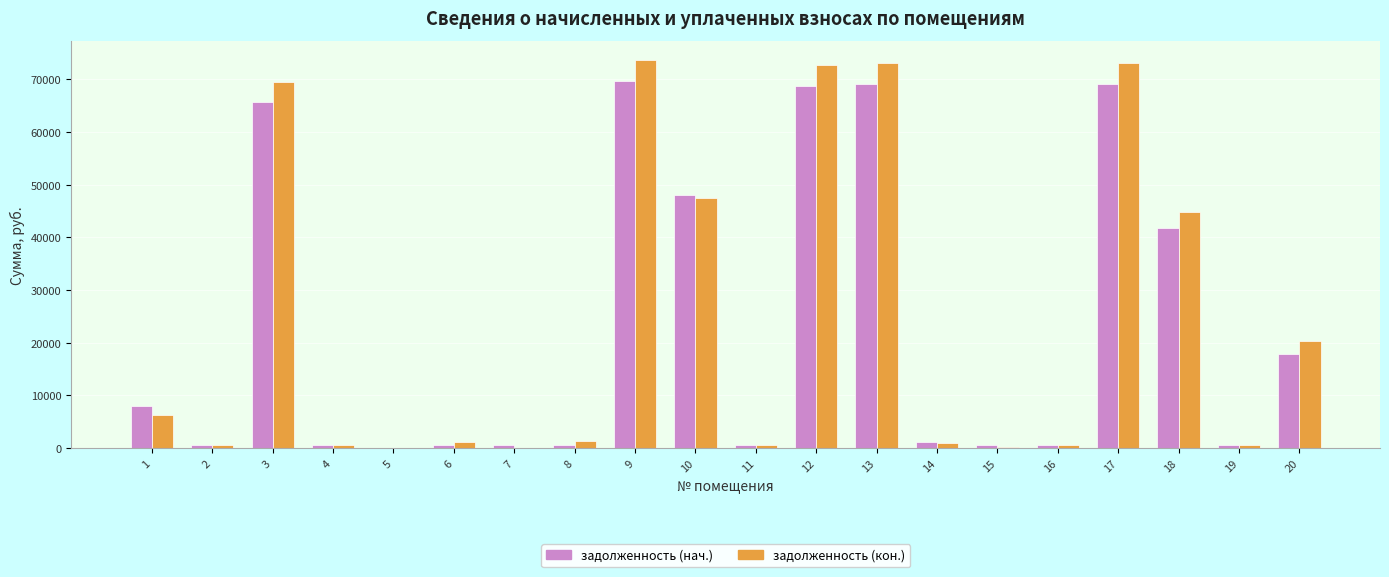

Read the задолженность (нач.) value at 8.

631.8